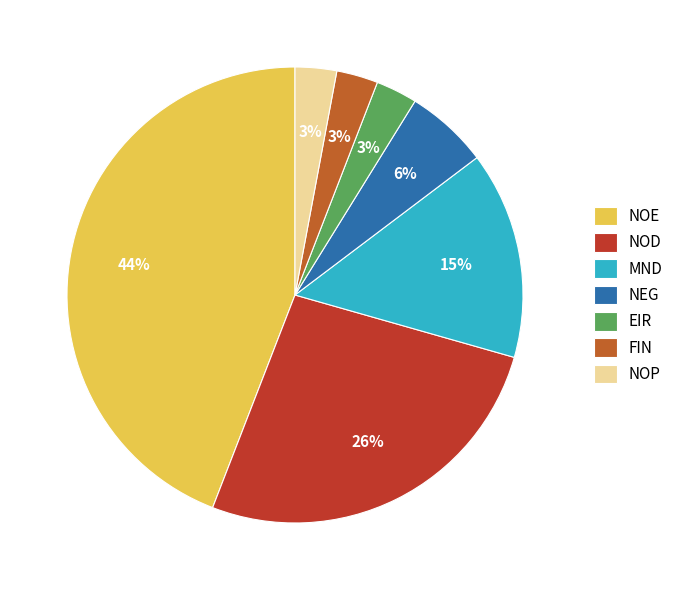

The NEG slice represents 6% of the pie. True or false?

True